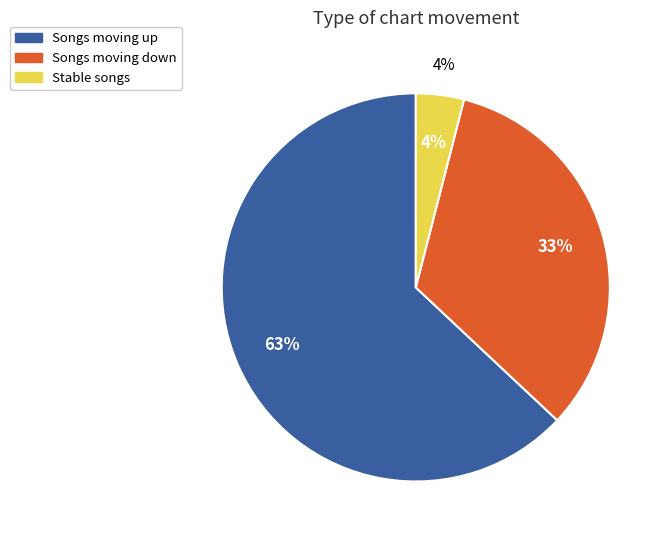

Count the number of slices in the pie.

3